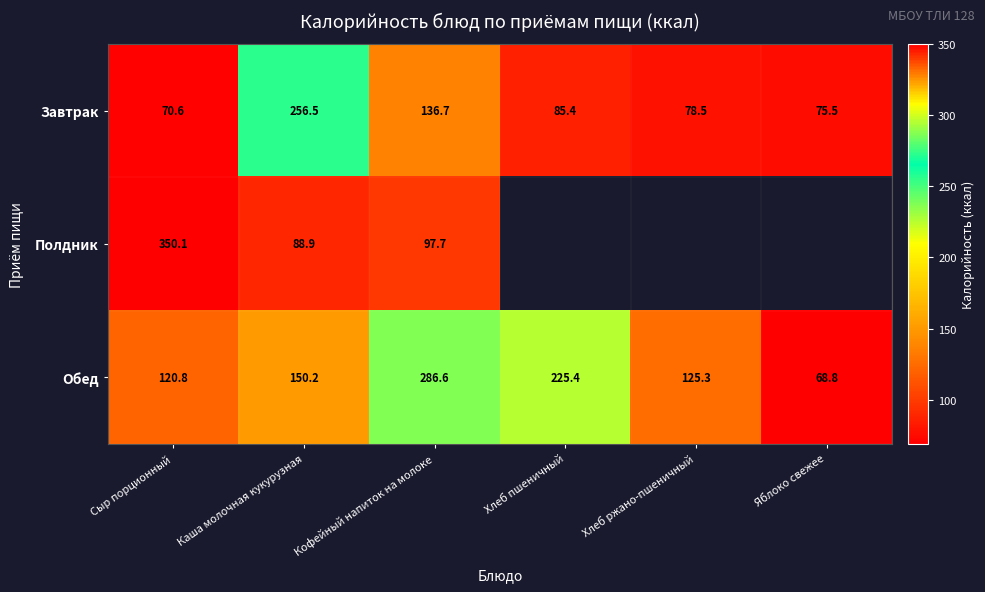

True or false: Завтрак has a value of 123.8 at Хлеб пшеничный.

False